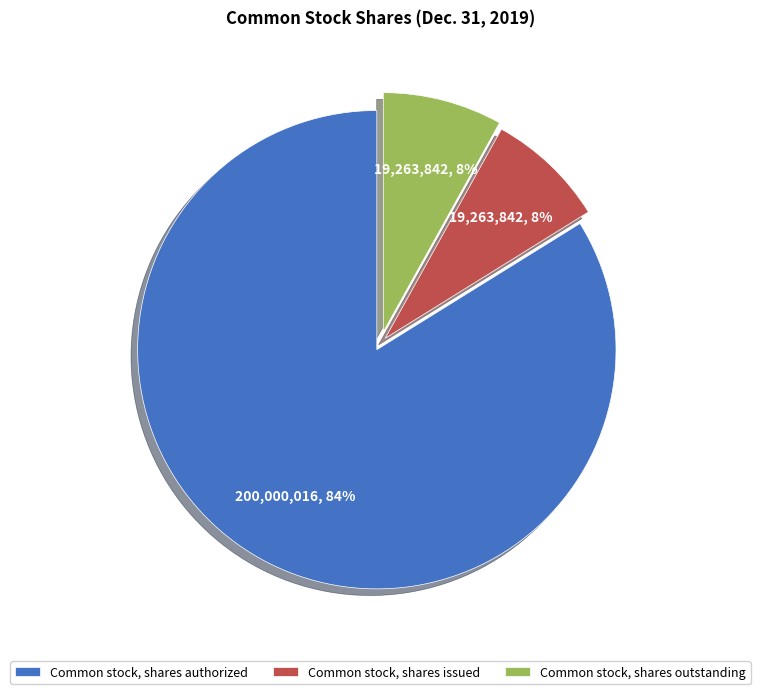

Count the number of slices in the pie.

3